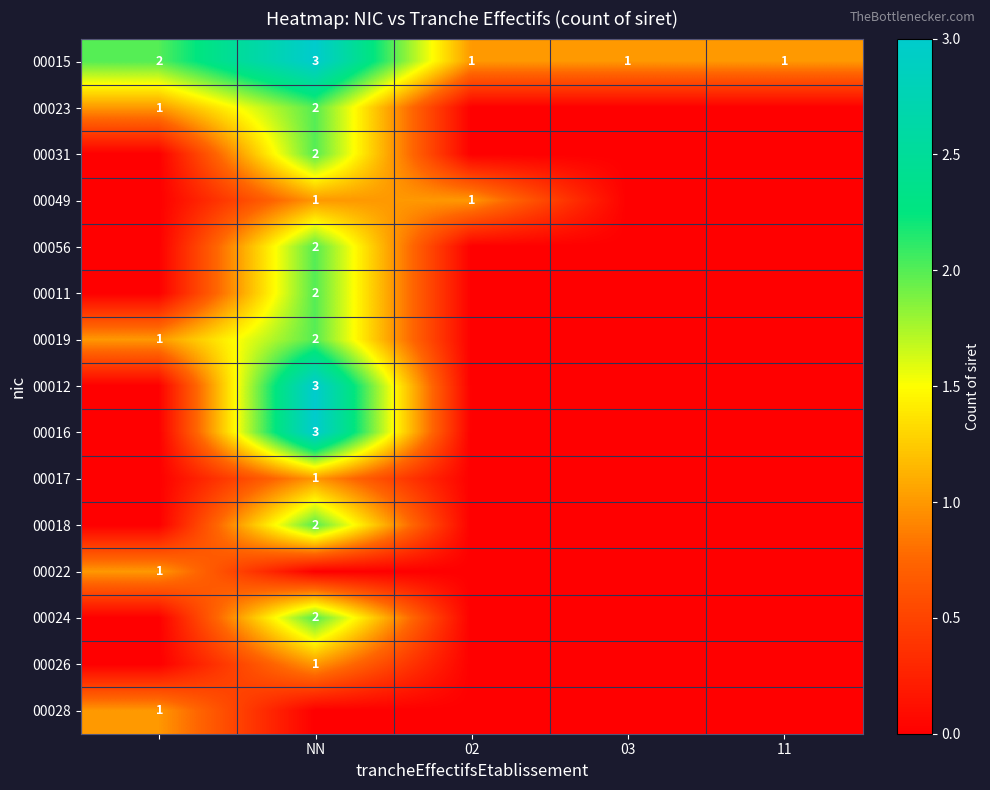

The 00023 series shows 4 at NN. True or false?

False